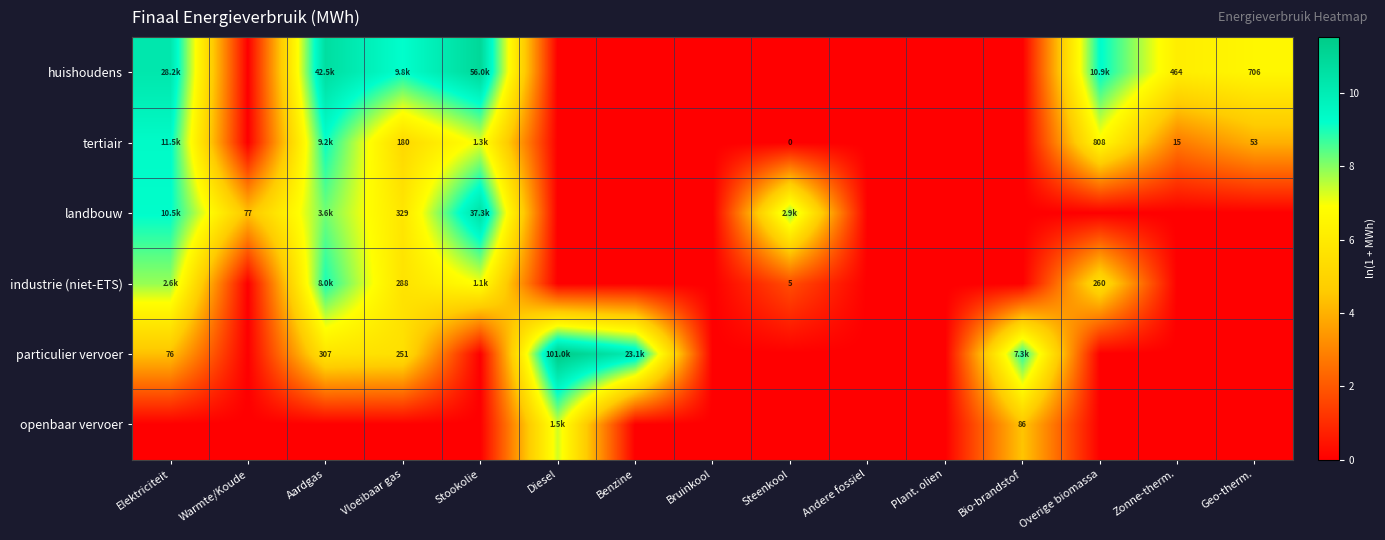

List the series in order of their peak value, highest first.

particulier vervoer, huishoudens, landbouw, tertiair, industrie (niet-ETS), openbaar vervoer